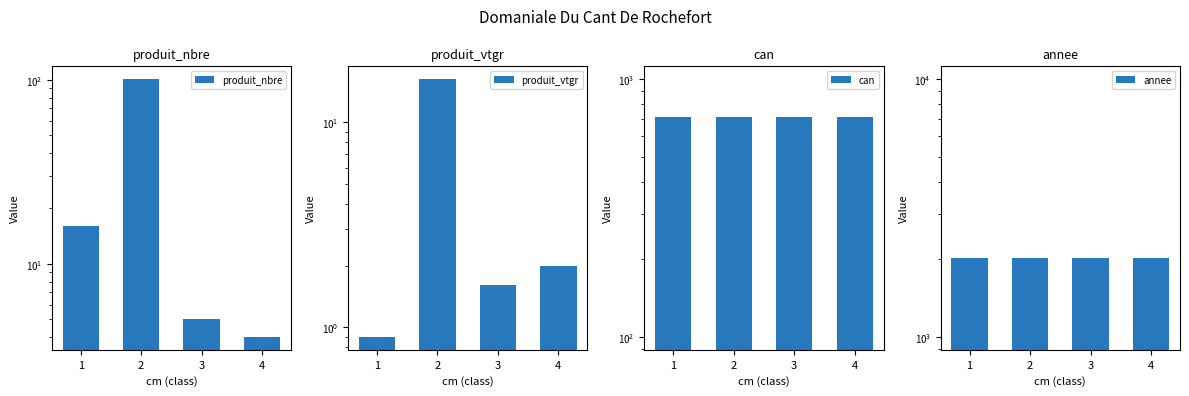

Which series changed the most between 1 and 3?

produit_nbre